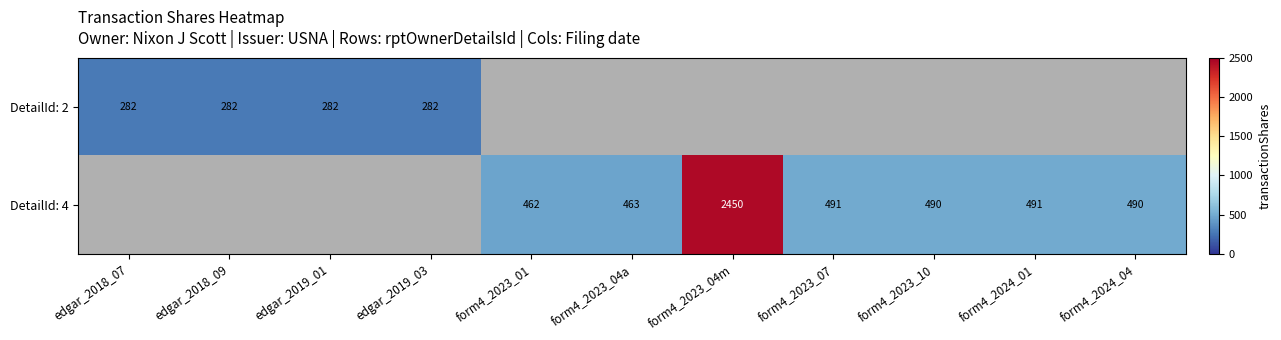

The value of DetailId: 4 at form4_2023_10 is 490. True or false?

True